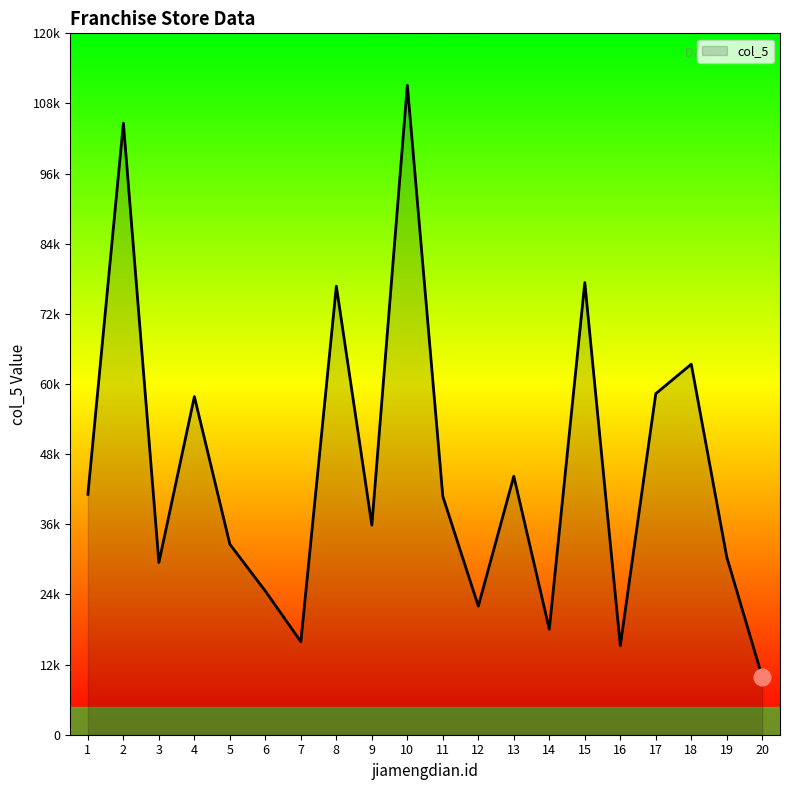

Reading left to right, list all the values displayed in this chart.

41131	104631	29462	57848	32589	24579	15914	76743	35853	111119	40773	21997	44231	18045	77357	15218	58347	63397	30397	9881